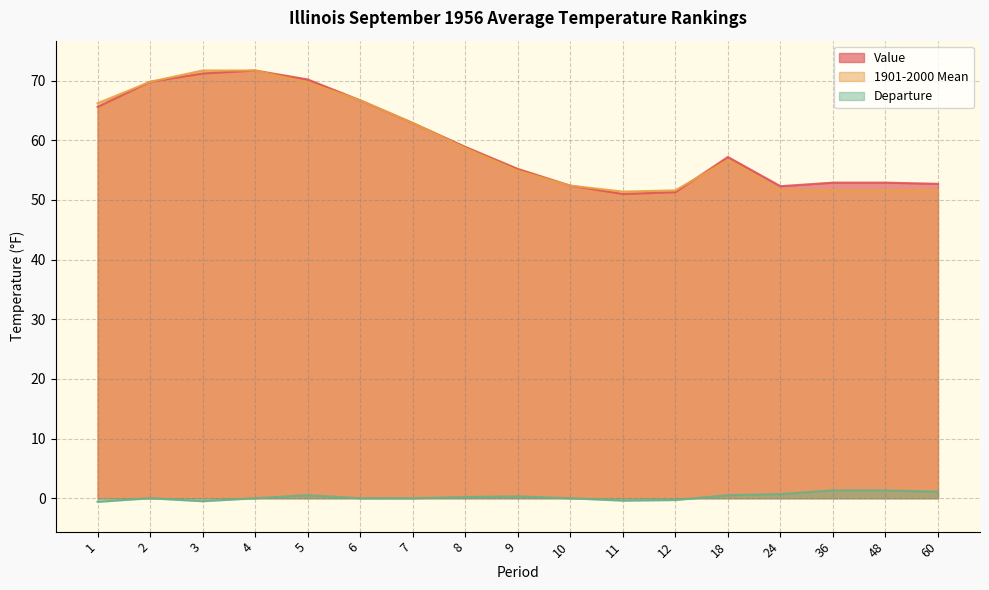

What is the difference between the second highest and minimum values in the 1901-2000 Mean series?

20.3